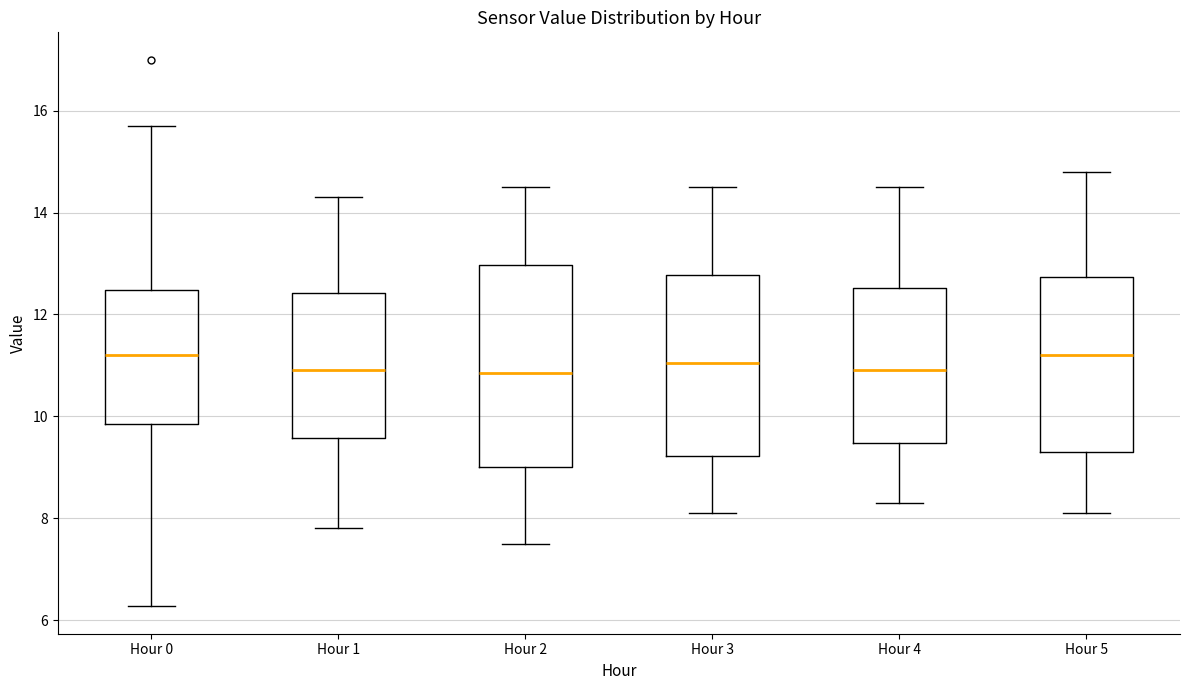

Where does the lower whisker of the box for Hour 4 end on the y-axis? The values are not printed on the chart, so give them approximately, as read against the axis.

8.4